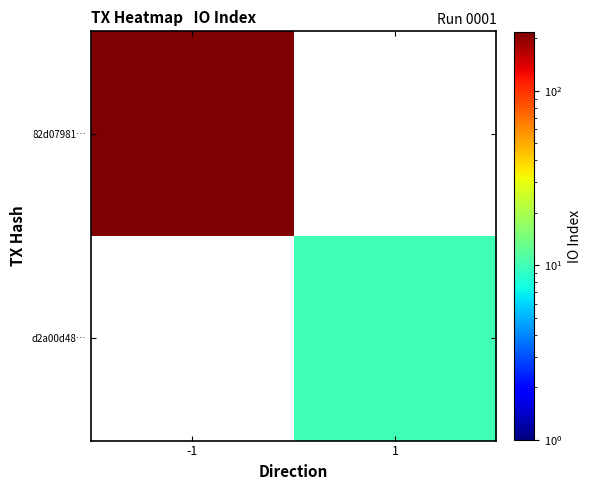

At which category does the chart reach its peak across all series?

-1